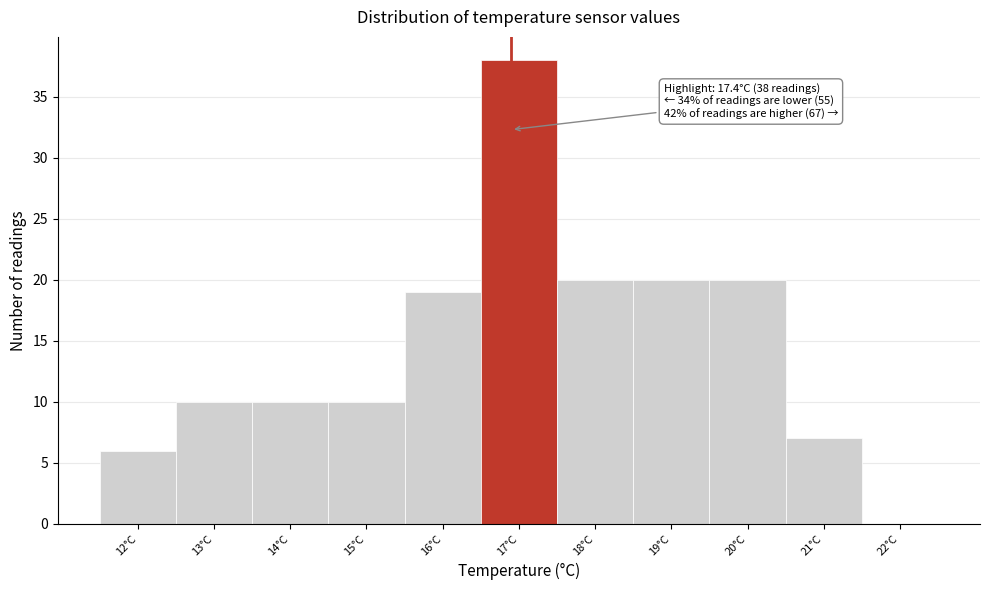

Reading left to right, extract all data points from this chart.

12°C=6	13°C=10	14°C=10	15°C=10	16°C=19	17°C=38	18°C=20	19°C=20	20°C=20	21°C=7	22°C=0